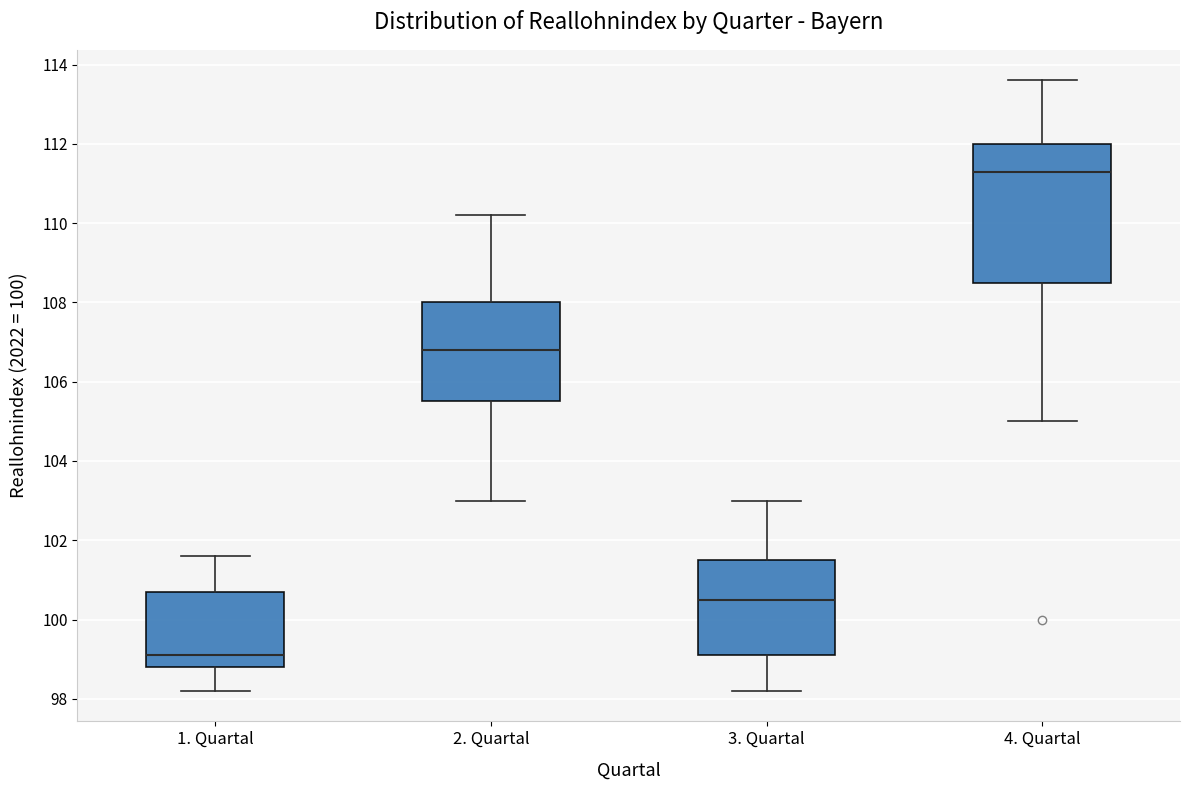

Which box's median line is the highest?

4. Quartal